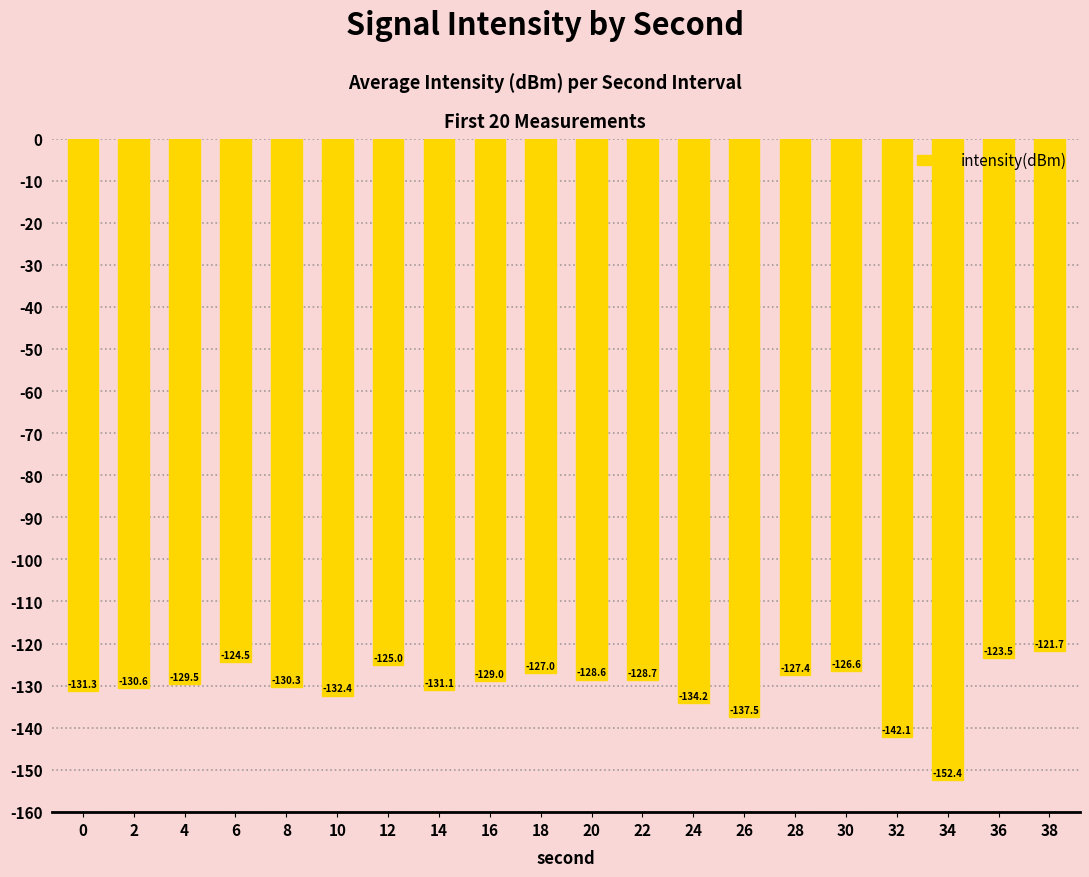

At which label does the data first exceed -128?

6